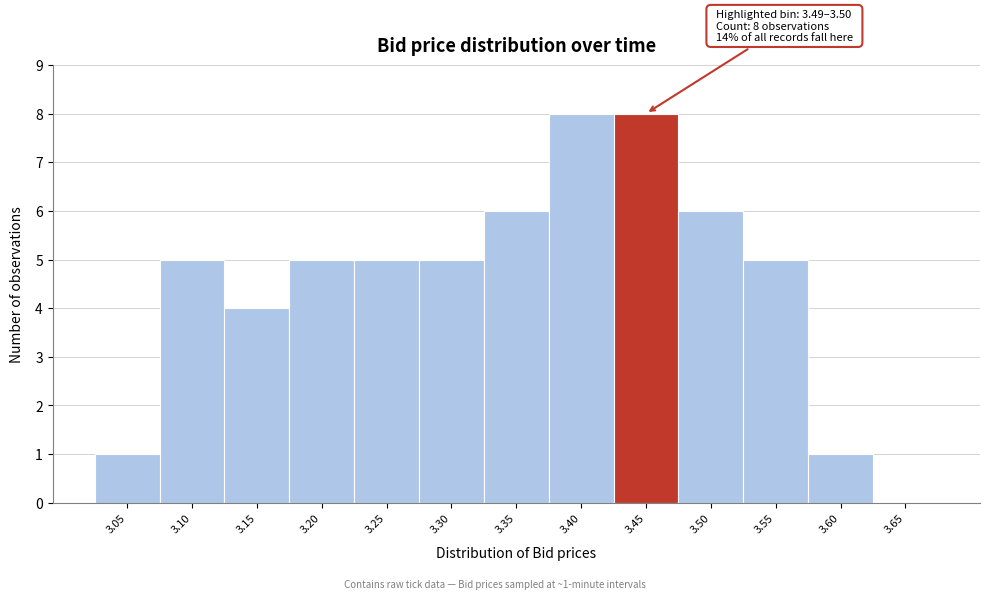

Reading left to right, list all the values displayed in this chart.

3.05=1	3.10=5	3.15=4	3.20=5	3.25=5	3.30=5	3.35=6	3.40=8	3.45=8	3.50=6	3.55=5	3.60=1	3.65=0